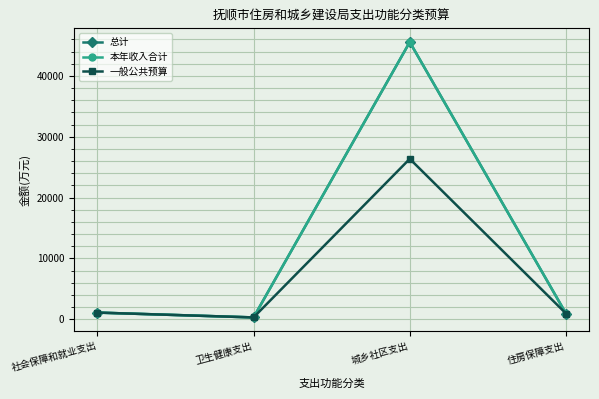

Is this an area chart (filled region under the line)?

No